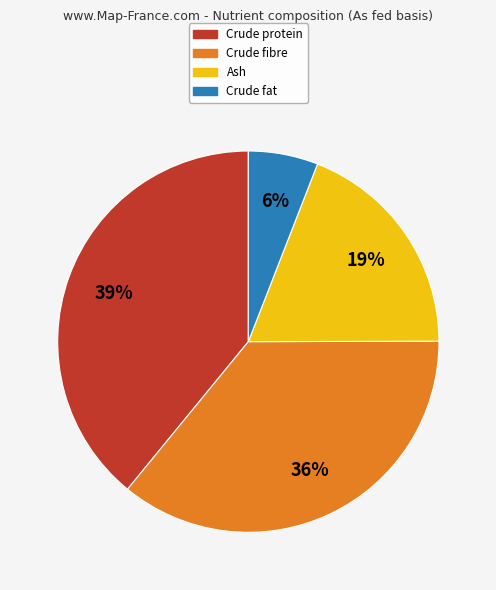

Which slice is the largest?

Crude protein